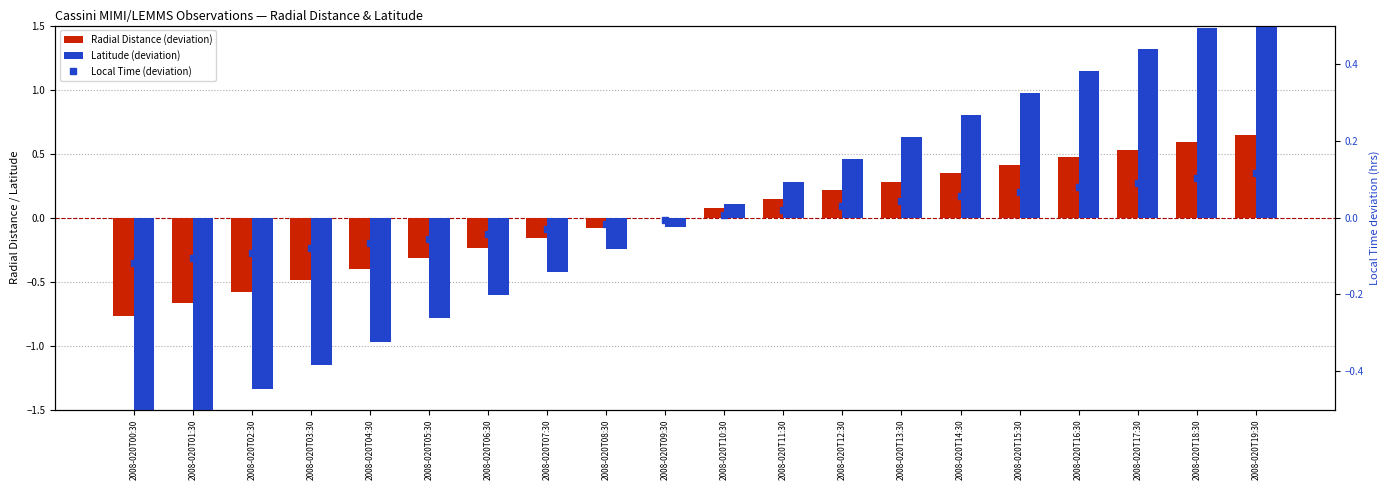

What is the maximum value for Radial Distance (deviation)?

0.6